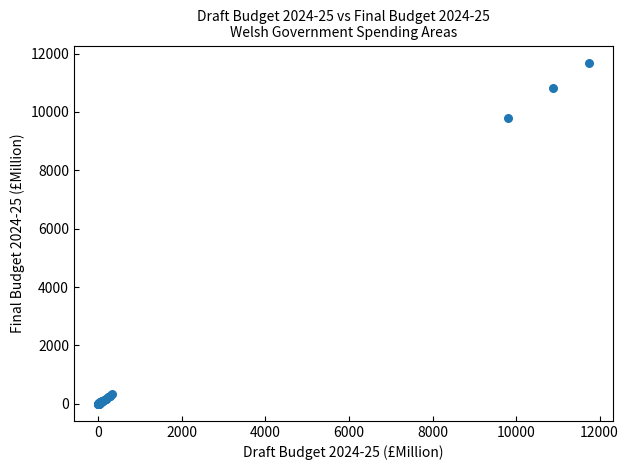

What Y value in the scatter plot is closest to 5845?

9781.7